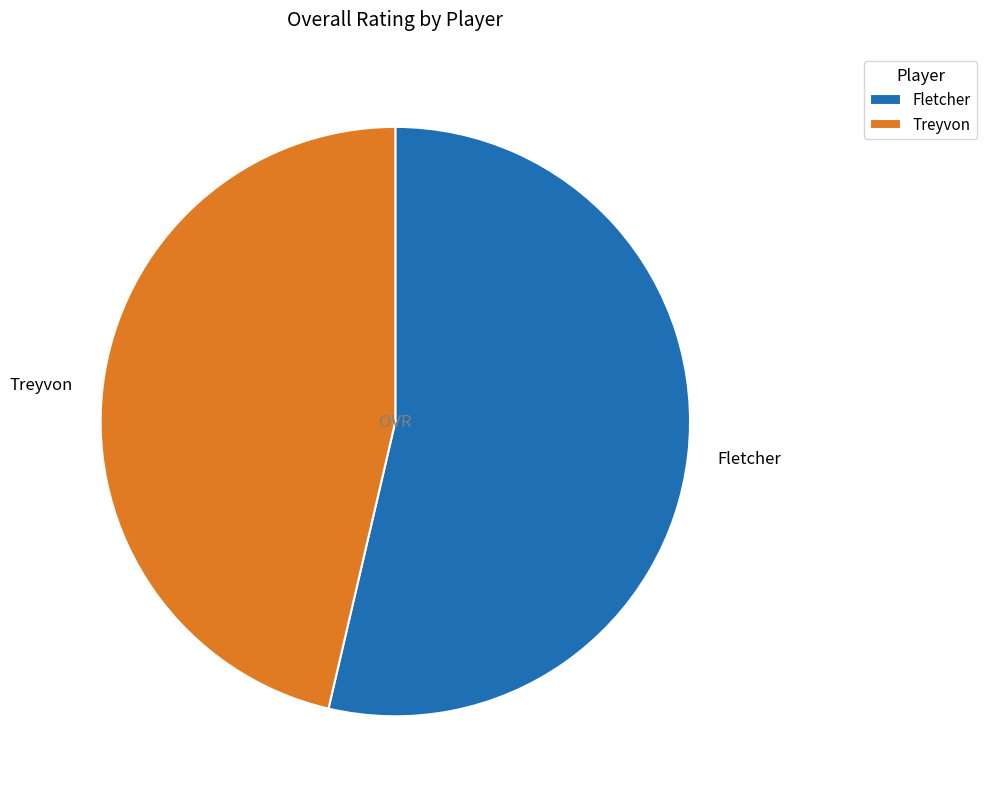

Which slice is the smallest?

Treyvon